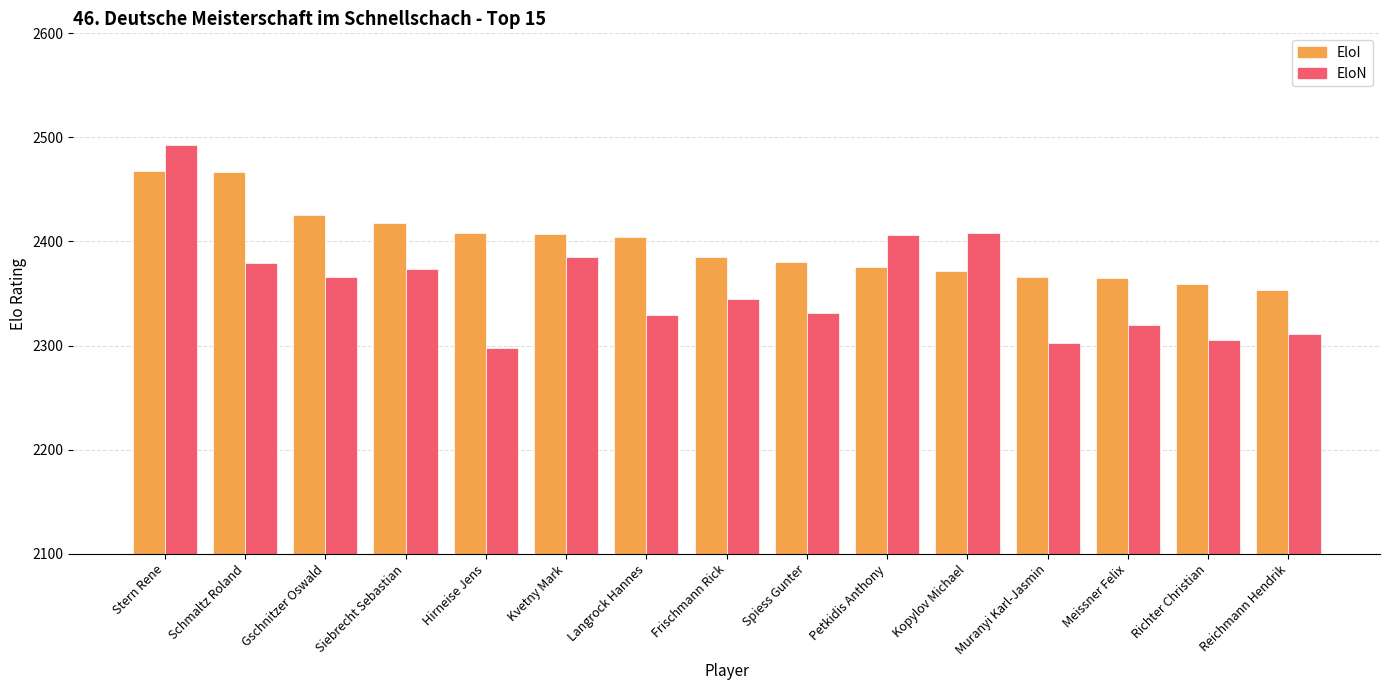

True or false: EloI has a value of 2385 at Frischmann Rick.

True